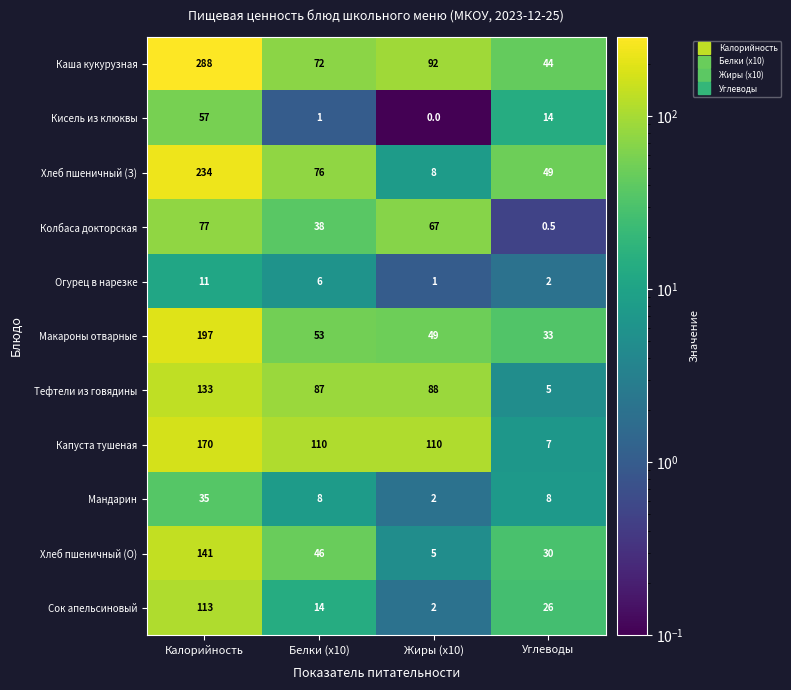

At which category is the sum across all series the highest?

Калорийность